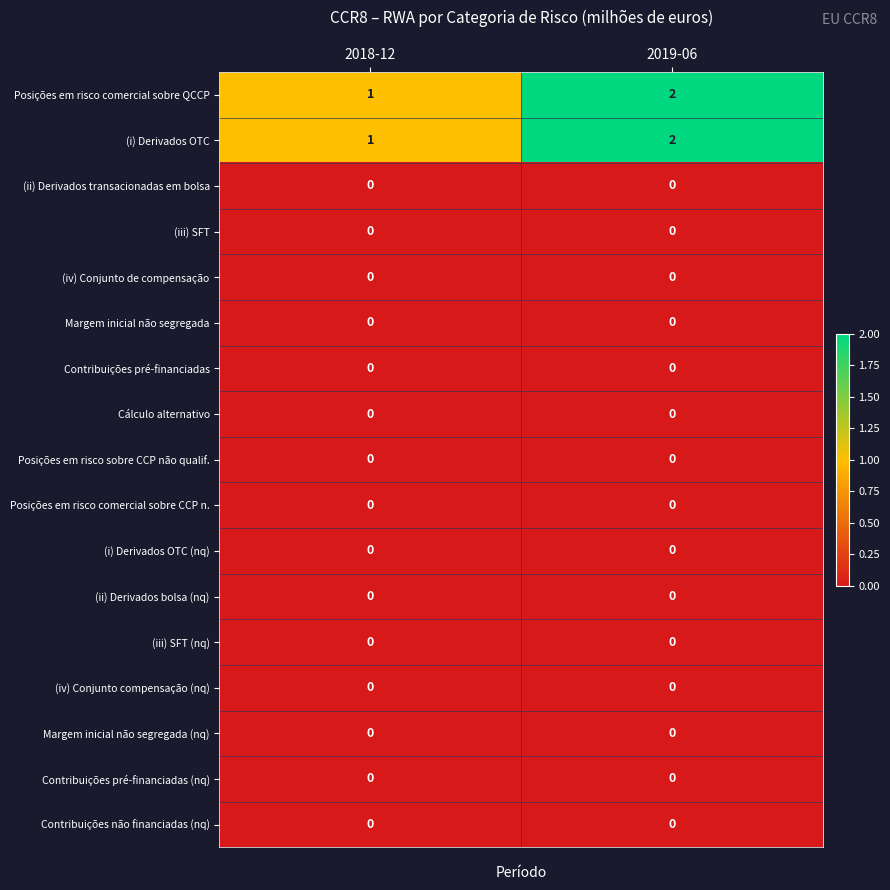

At which category is the sum across all series the highest?

2019-06